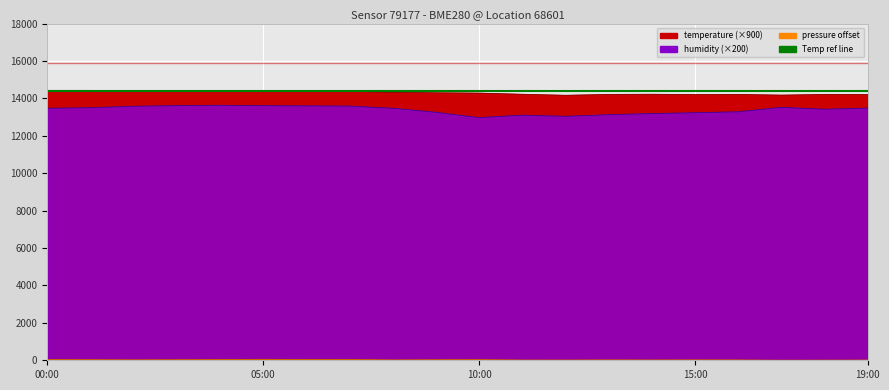

What is the approximate value of temperature at 10:00?

14283.0